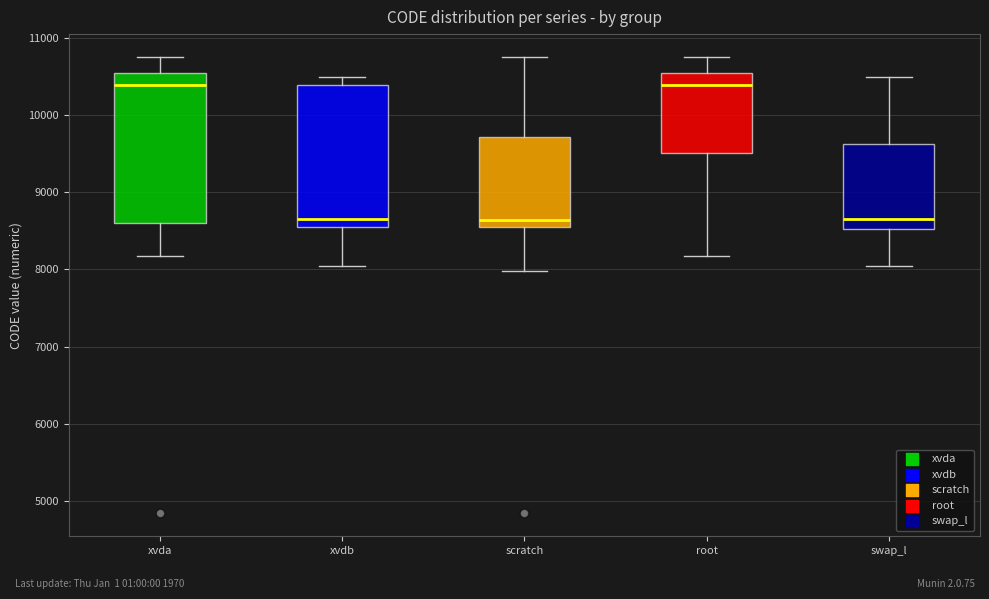

Reading left to right, transcribe this box plot: for each box, give where its median line is, the range the box spans, and where its two whiskers end, as read against the y-axis. The values are not printed on the chart, so give them approximately, as read against the axis.

xvda: median 10400, box 8600 to 10500, whiskers 8200 to 10800
xvdb: median 8700, box 8600 to 10400, whiskers 8000 to 10500
scratch: median 8600 (just above the box's lower edge), box 8600 to 9700, whiskers 8000 to 10800
root: median 10400, box 9500 to 10500, whiskers 8200 to 10800
swap_l: median 8700, box 8500 to 9600, whiskers 8000 to 10500